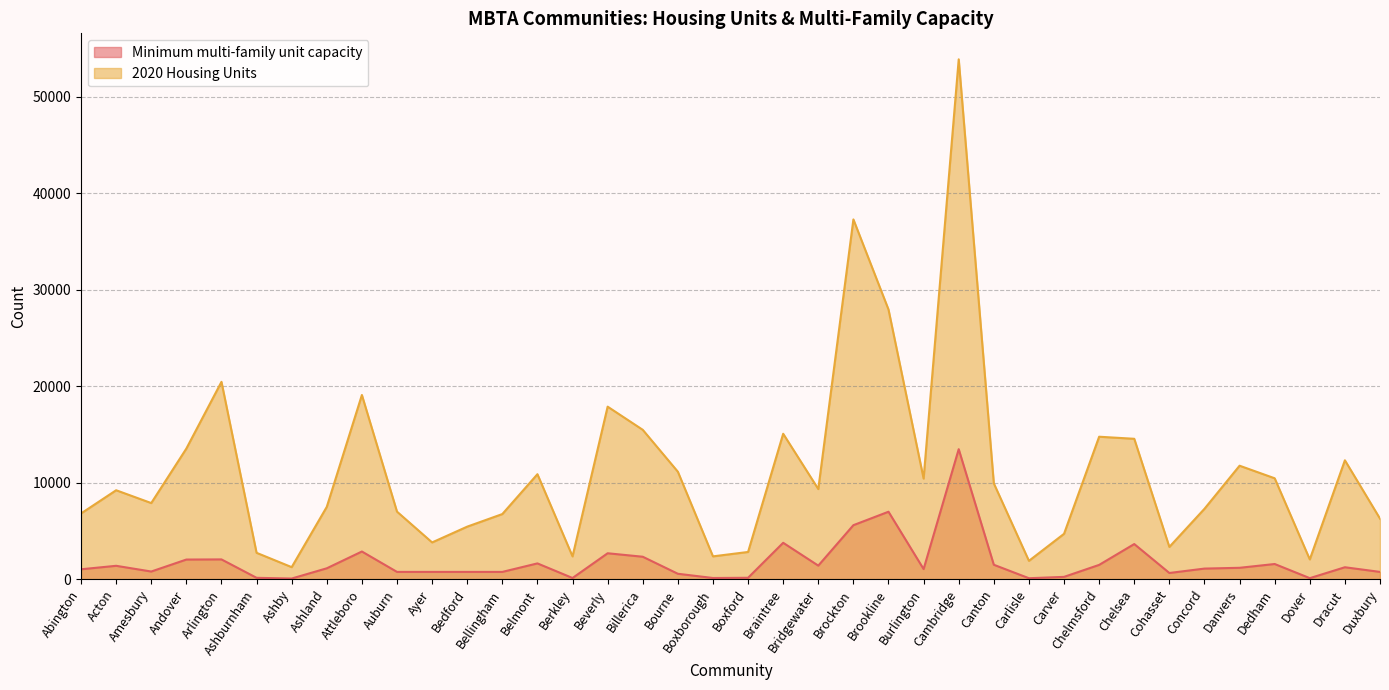

What is the difference between the Minimum multi-family unit capacity values at Dedham and Chelsea?

2070